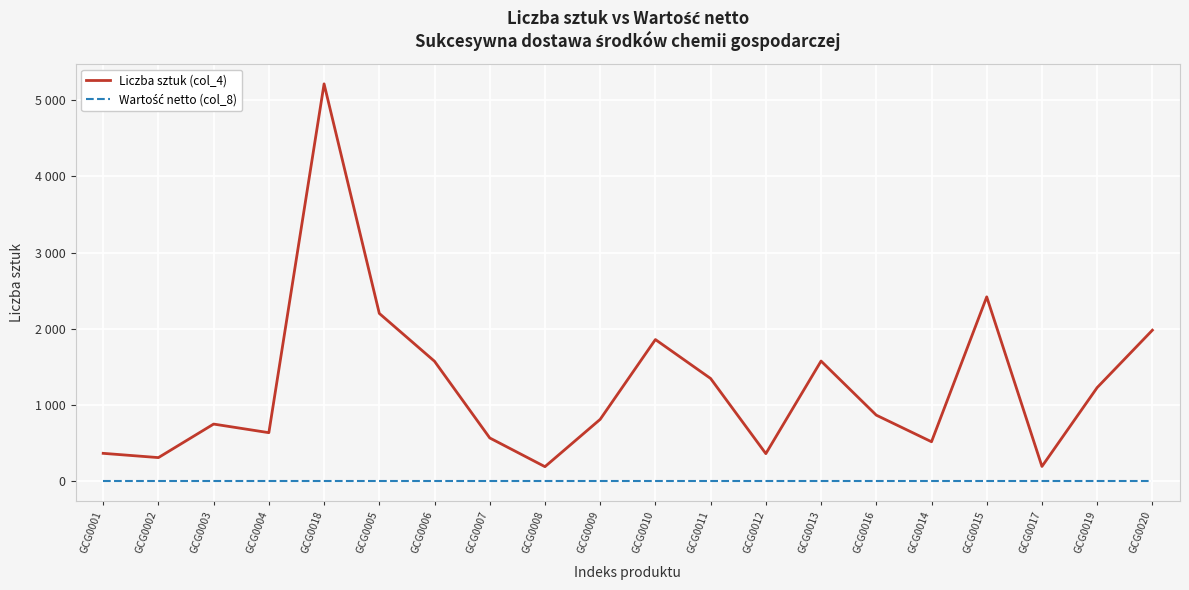

Which series has the largest range (max minus min)?

Liczba sztuk (col_4)